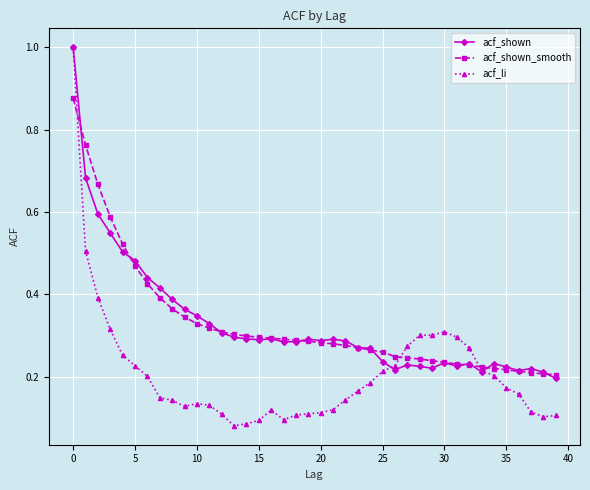

Which series has the widest spread of values?

acf_li